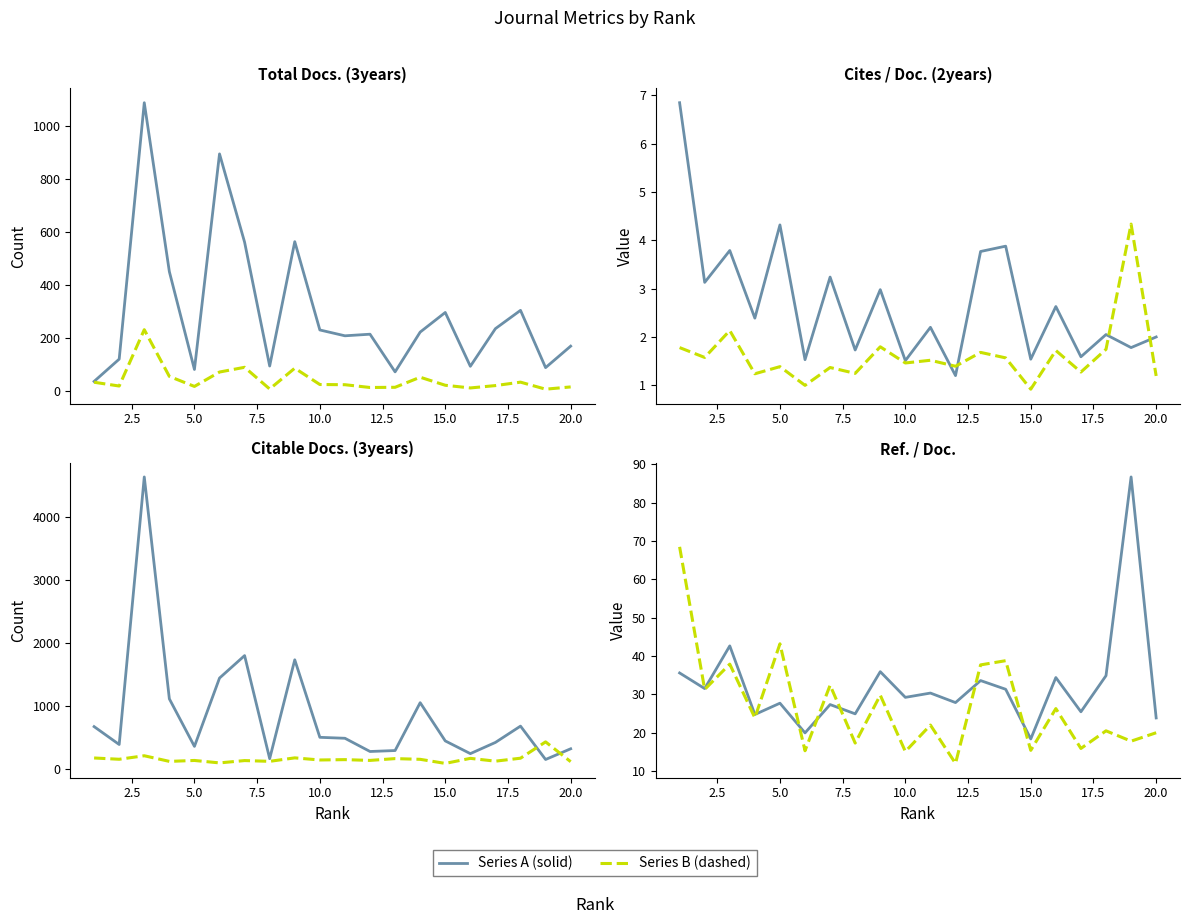

Between 18 and 14, which is larger?

18